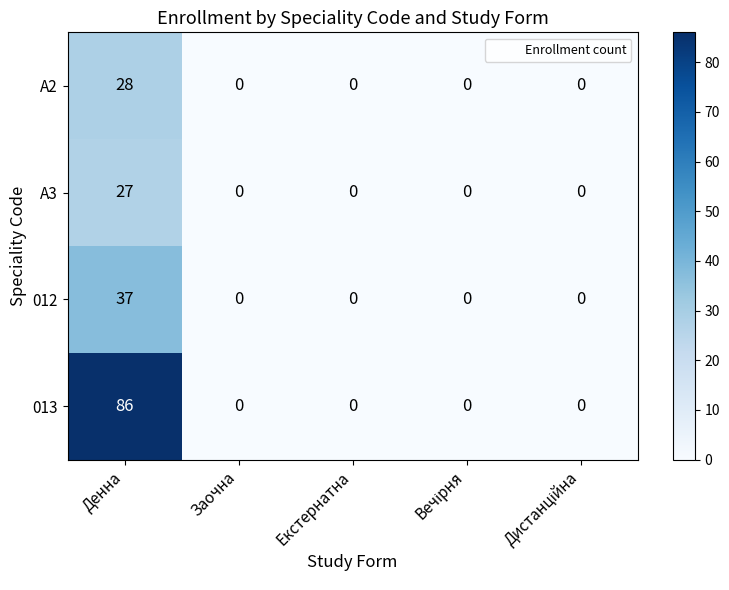

Reading left to right, extract all data points from this chart.

A2: 28	0	0	0	0
A3: 27	0	0	0	0
012: 37	0	0	0	0
013: 86	0	0	0	0